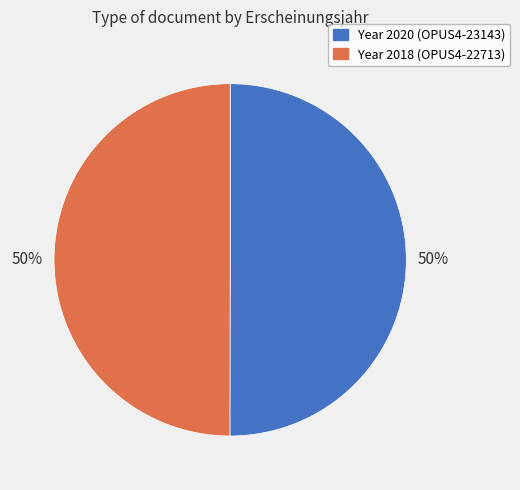

Which category has the biggest portion of the pie?

OPUS4-23143